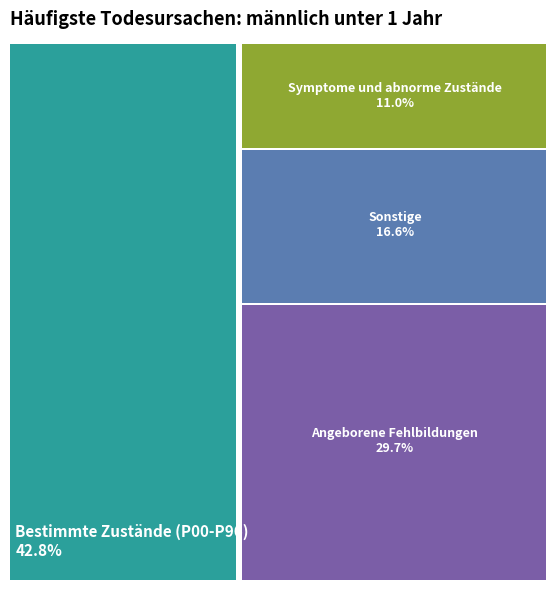

Is there a majority slice in this chart?

No